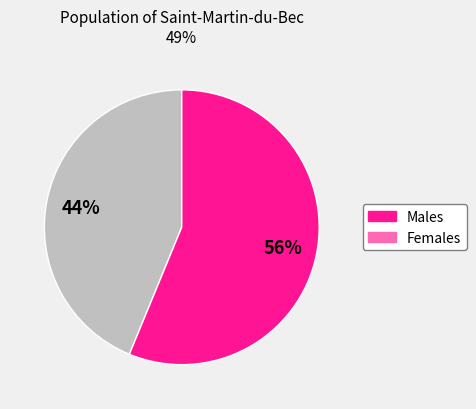

How many segments does this pie chart have?

2